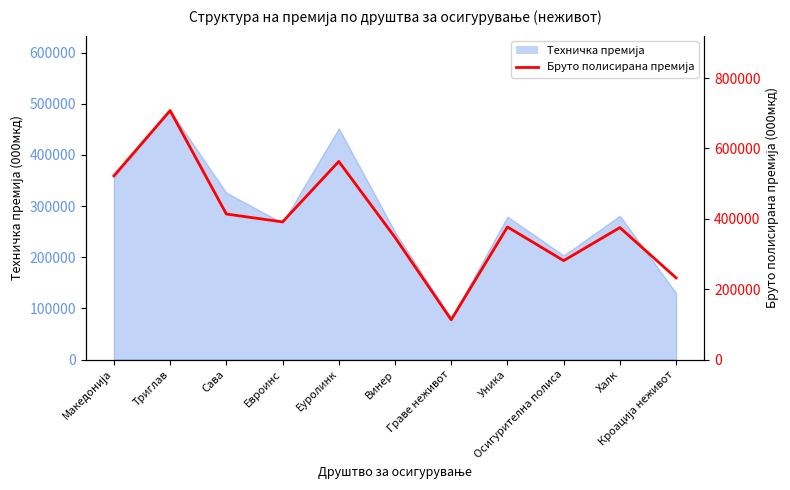

How many data points does each series have?

11